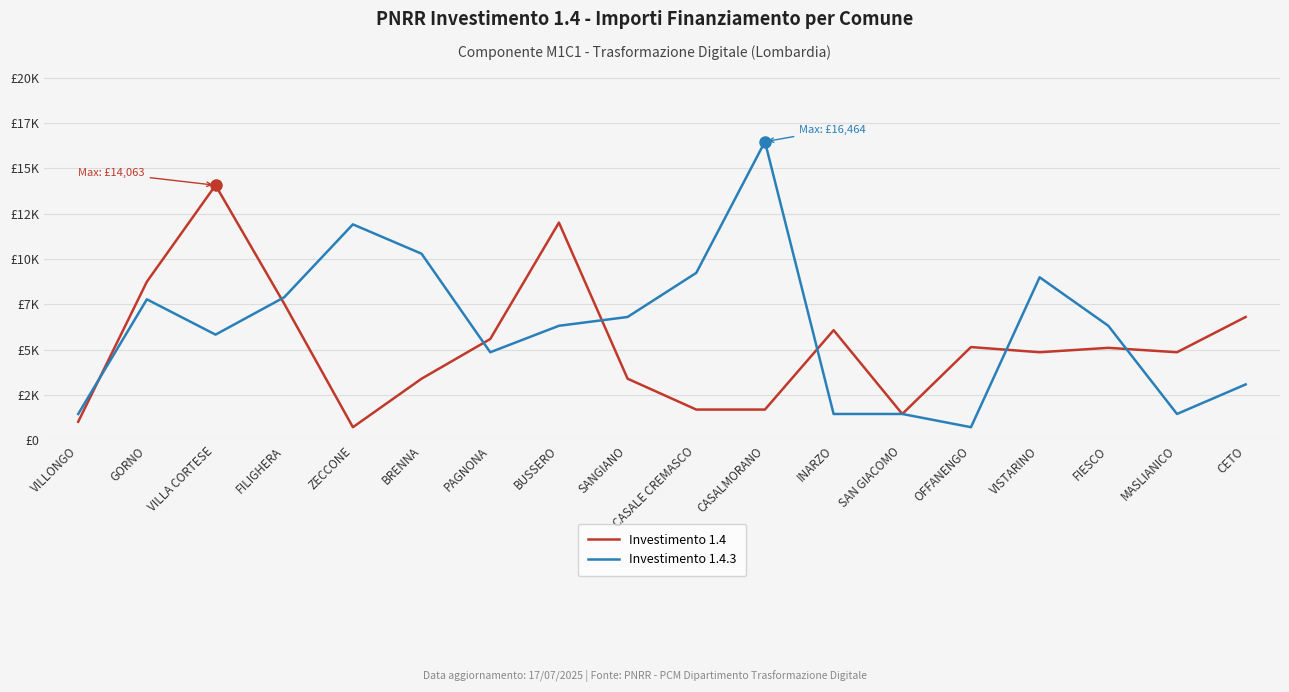

What is the minimum value shown in the chart?

729